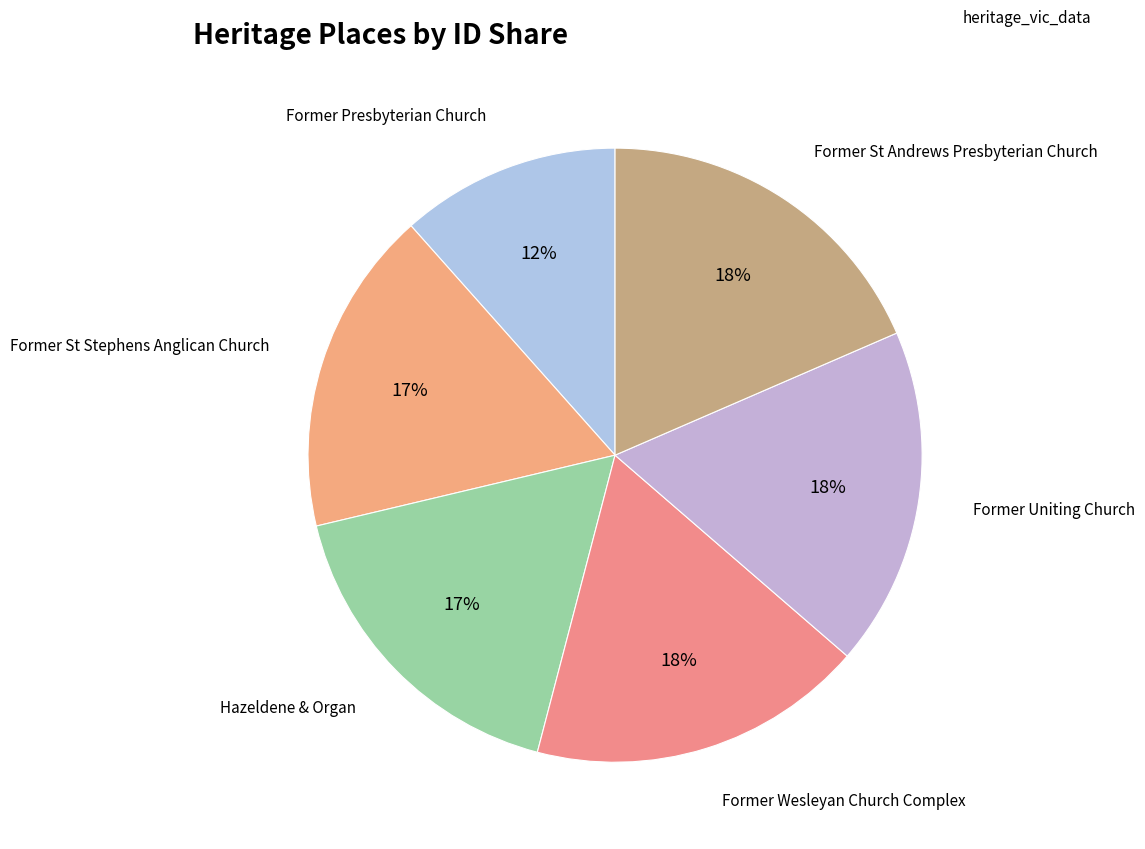

Does Former Presbyterian Church account for over 50% of the chart?

No